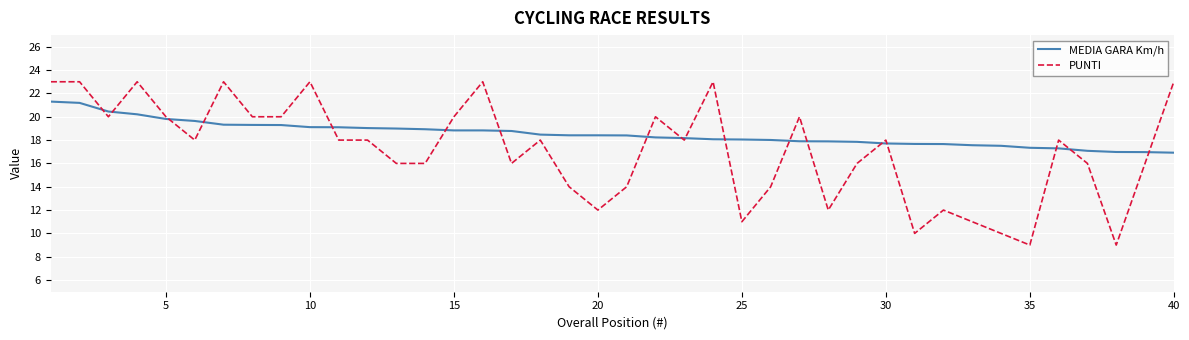

How many distinct data groups are displayed?

2